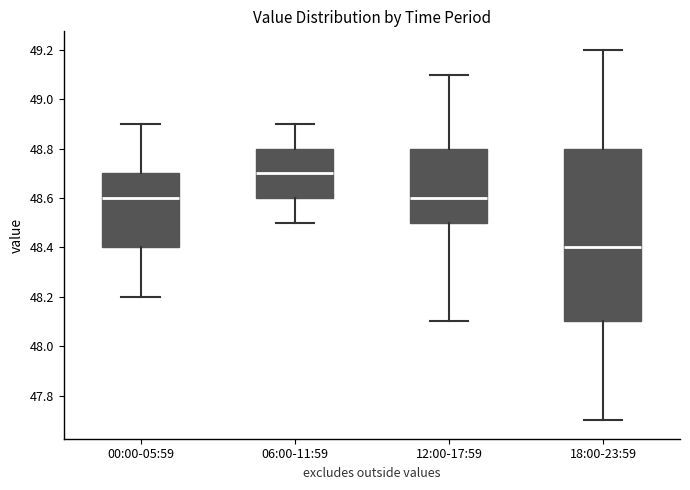

Reading left to right, read every box against the y-axis: the position of its median line, the range the box covers, and the ends of its whiskers. The values are not printed on the chart, so give them approximately, as read against the axis.

00:00-05:59: median 48.6, box 48.4 to 48.7, whiskers 48.2 to 48.9
06:00-11:59: median 48.7, box 48.6 to 48.8, whiskers 48.5 to 48.9
12:00-17:59: median 48.6, box 48.5 to 48.8, whiskers 48.1 to 49.1
18:00-23:59: median 48.4, box 48.1 to 48.8, whiskers 47.7 to 49.2